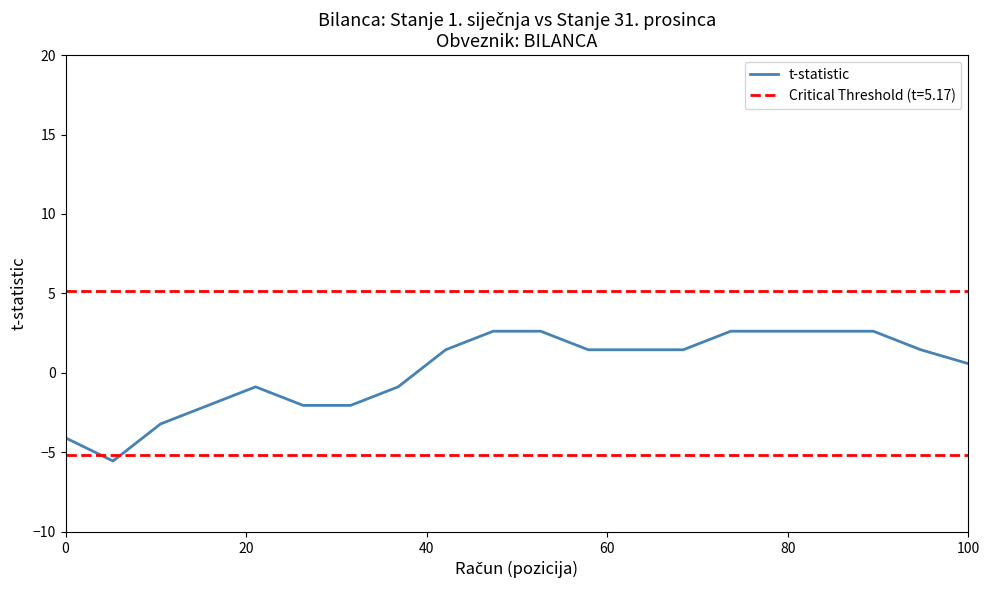

What is the minimum value for t-statistic?

-5.5